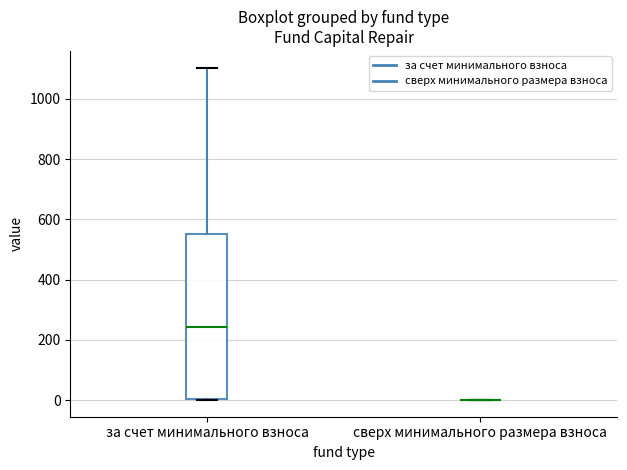

Comparing the boxes themselves (not the whiskers), which one is the tallest?

за счет минимального взноса